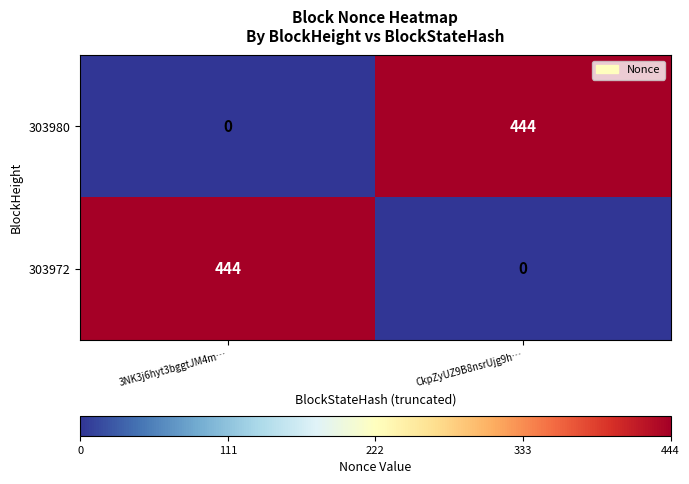

What is the difference between the 303972 values at CkpZyUZ9B8nsrUjg9h… and 3NK3j6hyt3bggtJM4m…?

444